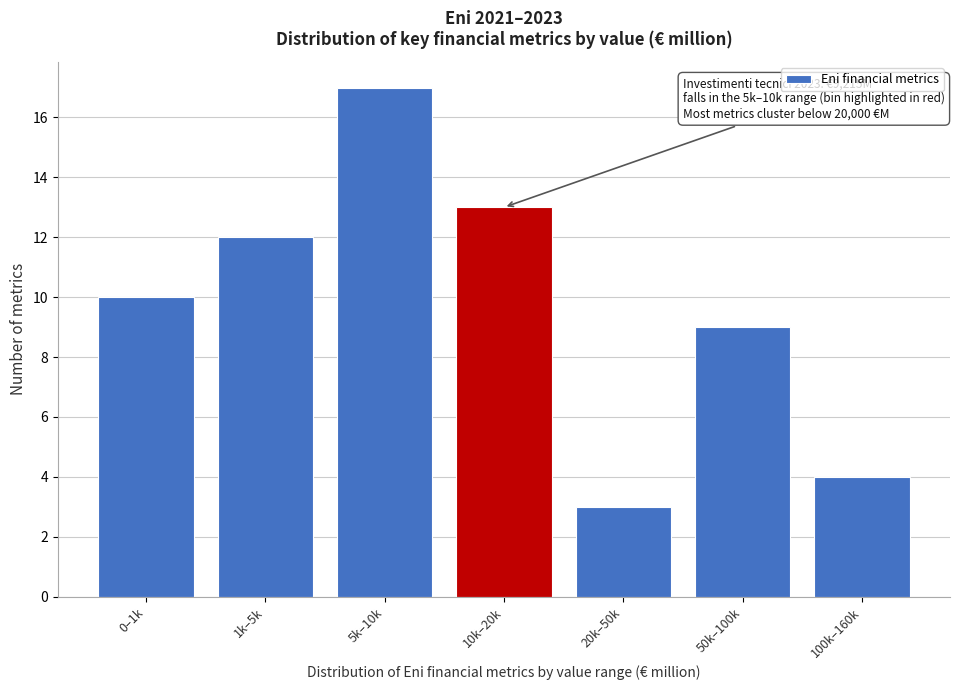

Reading left to right, extract all data points from this chart.

0–1k=10	1k–5k=12	5k–10k=17	10k–20k=13	20k–50k=3	50k–100k=9	100k–160k=4